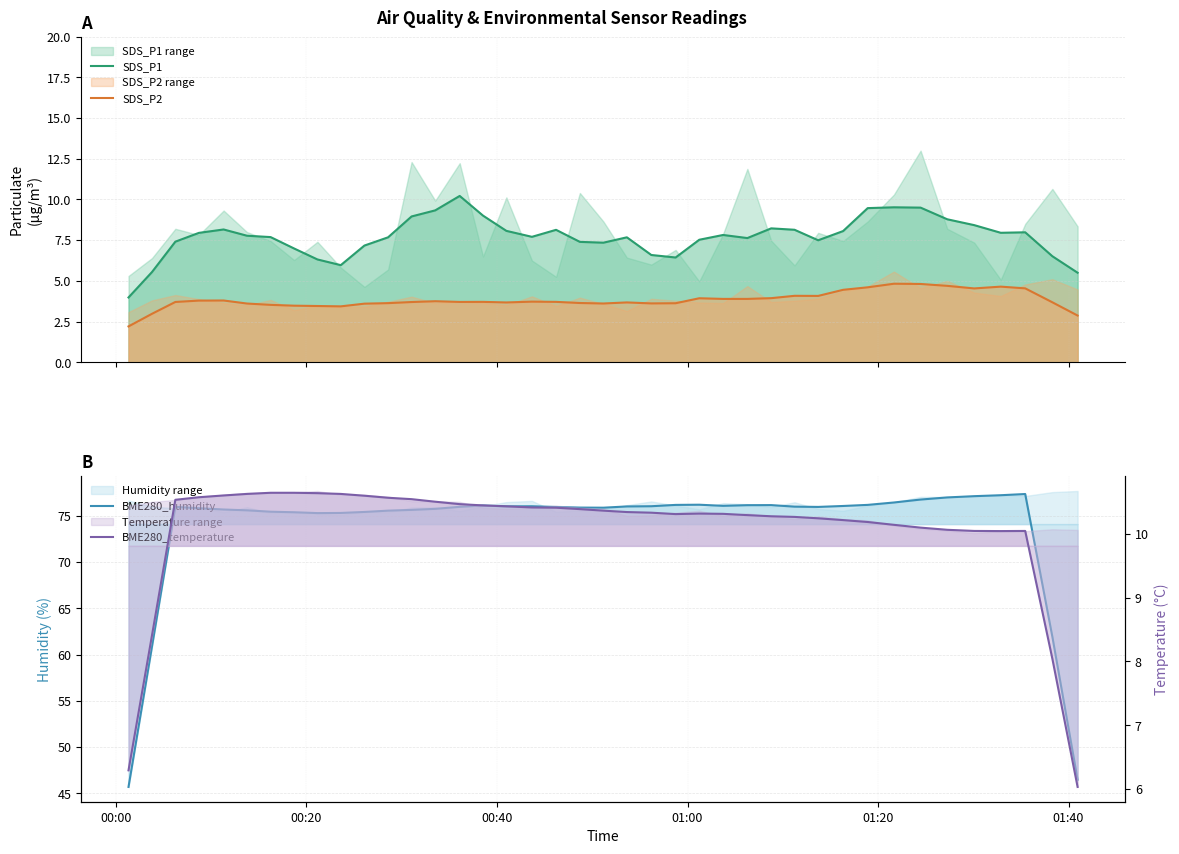

True or false: BME280_humidity and SDS_P1 intersect in this chart.

False